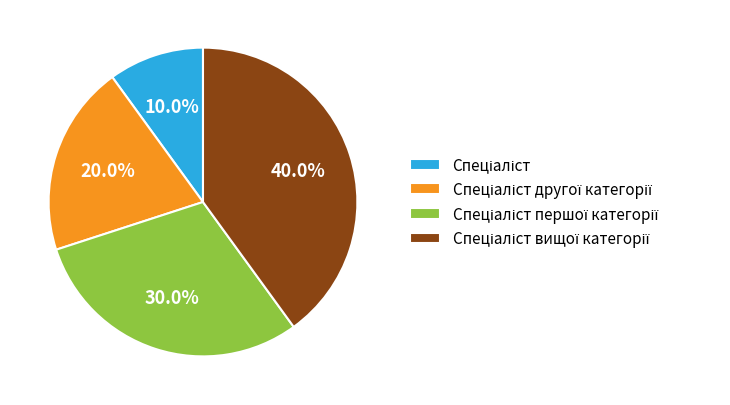

Is there a majority slice in this chart?

No